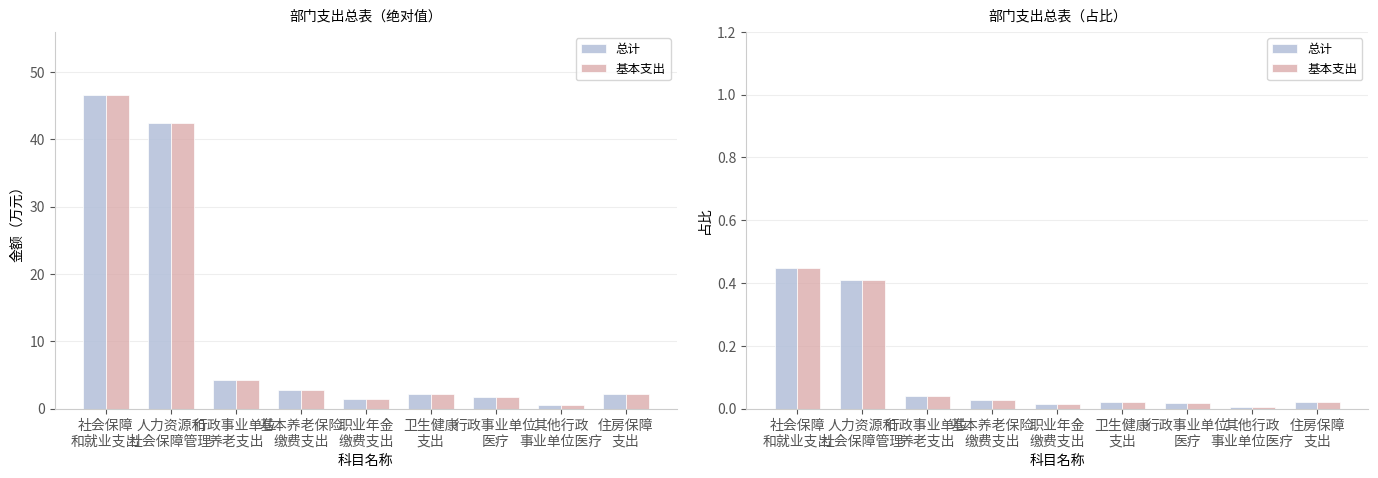

True or false: 基本支出 has a value of 0.0 at 行政事业单位
医疗.

True